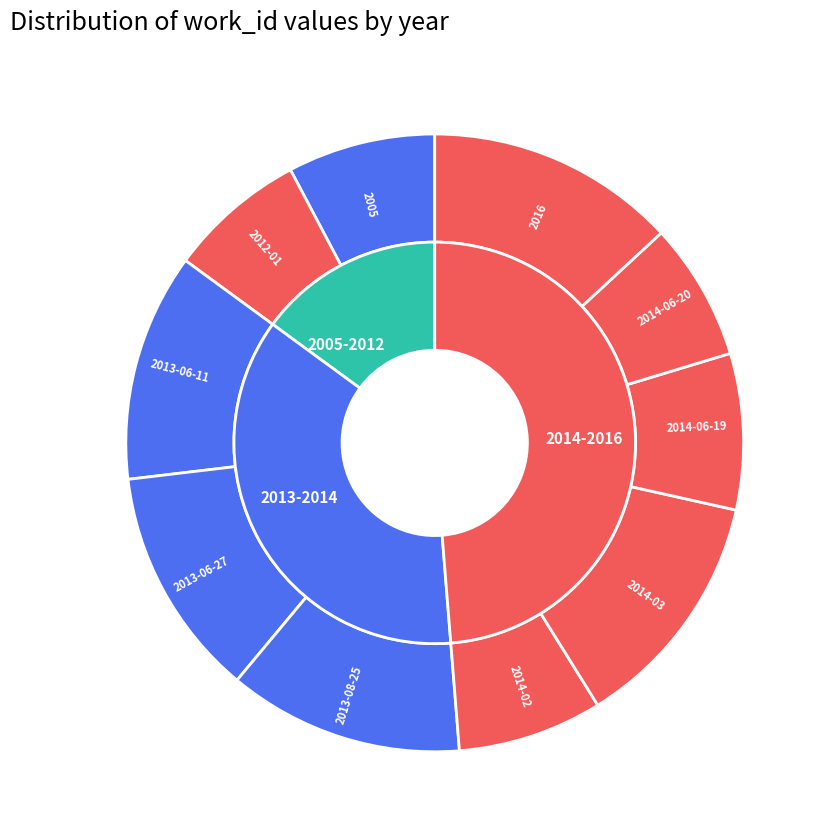

Combined, what portion of the pie is 2014-03 and 2014-06-19?

20.8%